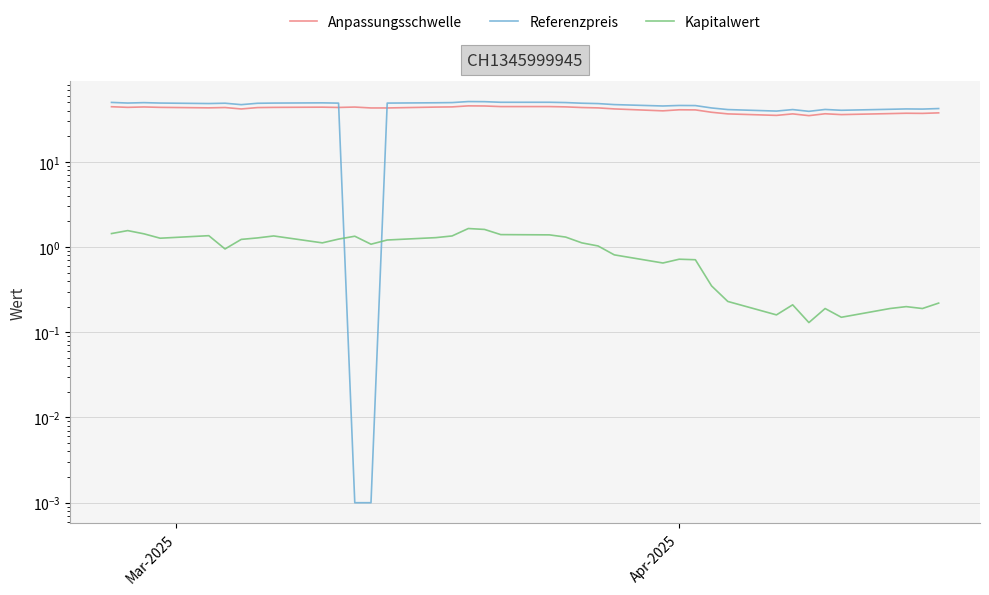

True or false: Kapitalwert and Anpassungsschwelle cross at least once.

False